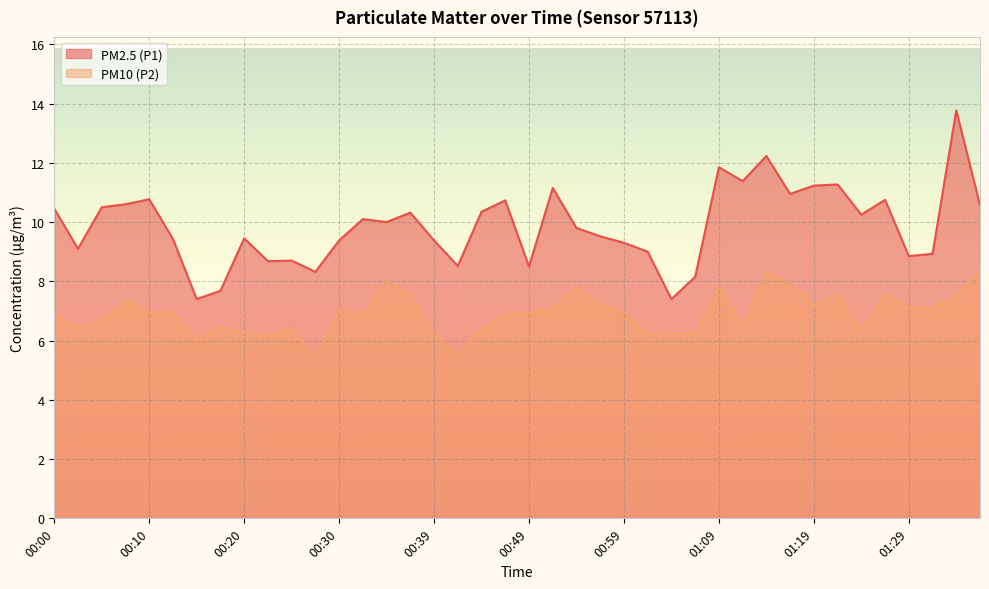

What is the total value across all series at 01:29?

15.9